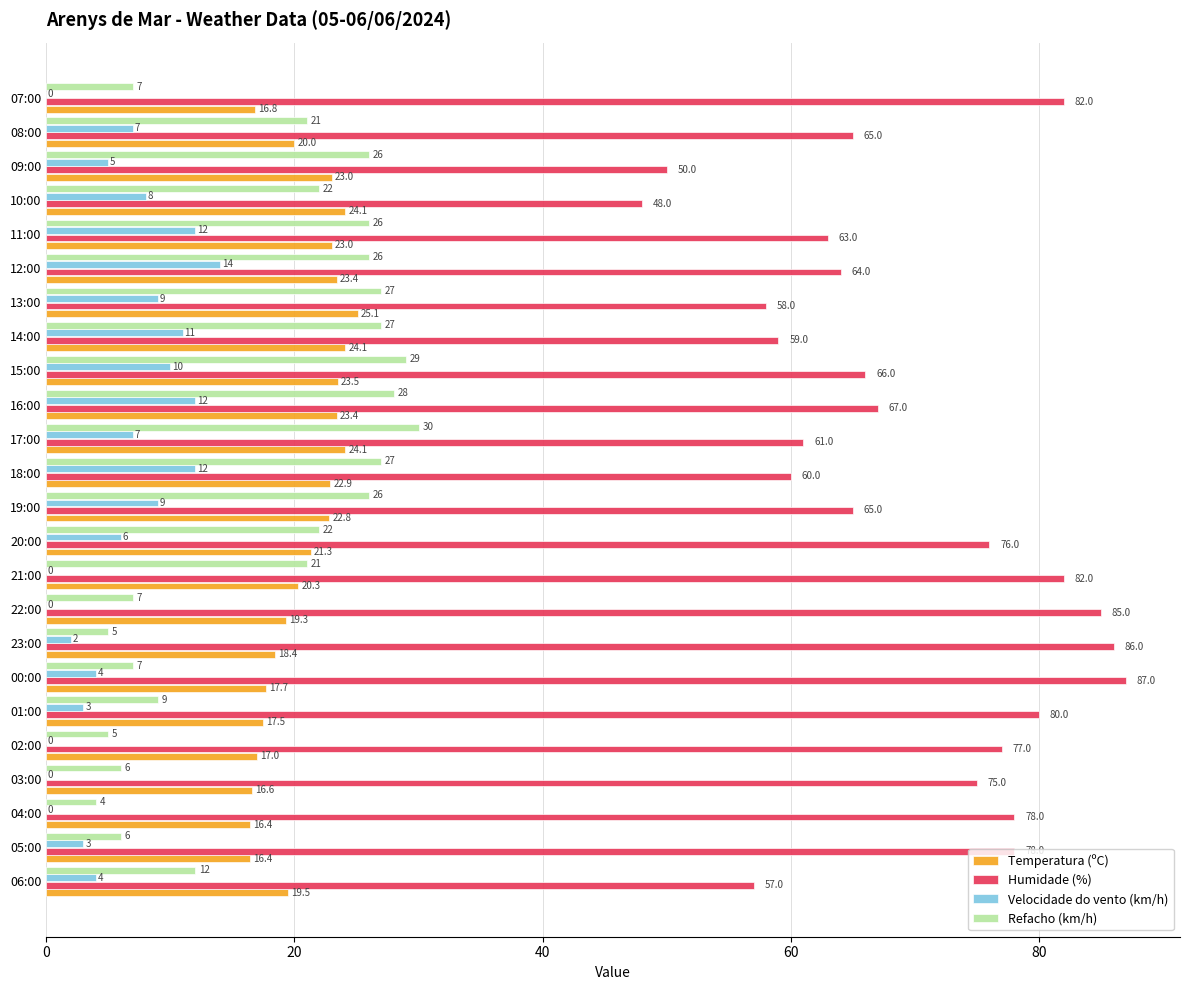

Between 03:00 and 07:00, which series saw the biggest shift?

Humidade (%)